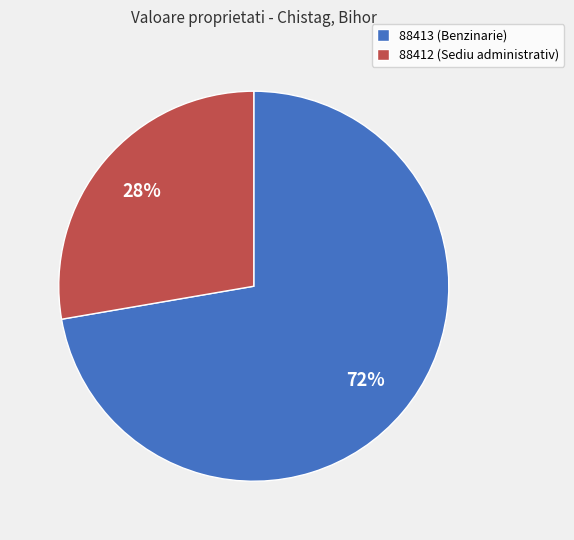

Is the sum of 88412 (Sediu administrativ) and 88413 (Benzinarie) greater than half?

Yes